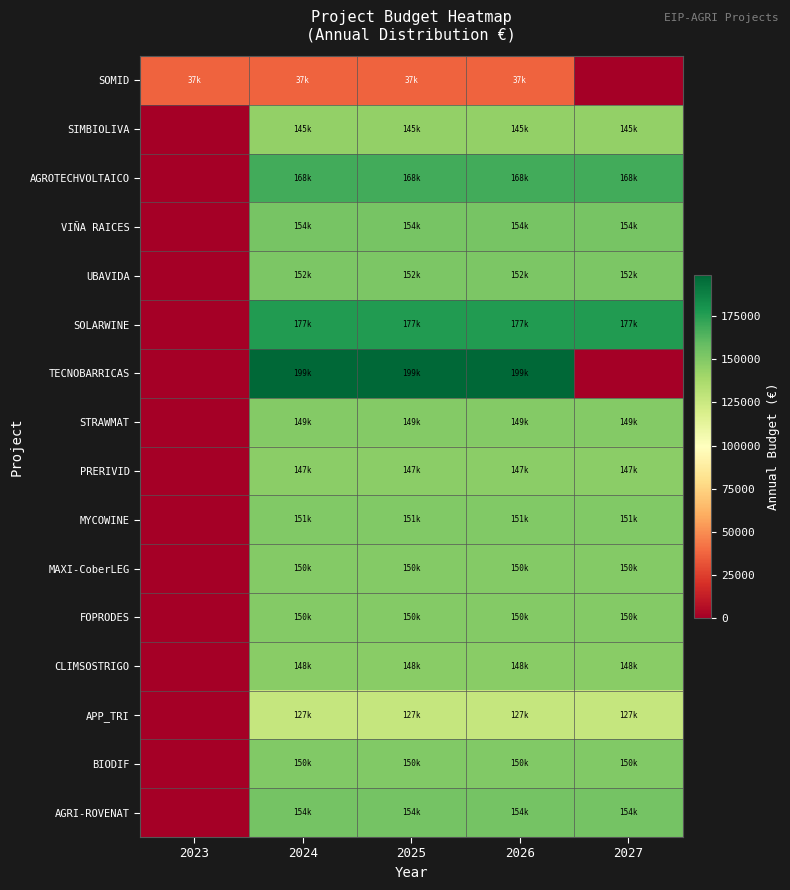

Reading right to left, transcribe all the data shown in this chart.

SOMID: 2027=0.0	2026=37133.5	2025=37133.5	2024=37133.5	2023=37133.5
SIMBIOLIVA: 2027=144788.0	2026=144788.0	2025=144788.0	2024=144788.0	2023=0.0
AGROTECHVOLTAICO: 2027=168201.8	2026=168201.8	2025=168201.8	2024=168201.8	2023=0.0
VIÑA RAICES: 2027=153726.8	2026=153726.8	2025=153726.8	2024=153726.8	2023=0.0
UBAVIDA: 2027=151835.5	2026=151835.5	2025=151835.5	2024=151835.5	2023=0.0
SOLARWINE: 2027=176674.2	2026=176674.2	2025=176674.2	2024=176674.2	2023=0.0
TECNOBARRICAS: 2027=0.0	2026=198794.7	2025=198794.7	2024=198794.7	2023=0.0
STRAWMAT: 2027=149330.0	2026=149330.0	2025=149330.0	2024=149330.0	2023=0.0
PRERIVID: 2027=147432.8	2026=147432.8	2025=147432.8	2024=147432.8	2023=0.0
MYCOWINE: 2027=150573.8	2026=150573.8	2025=150573.8	2024=150573.8	2023=0.0
MAXI-CoberLEG: 2027=149652.2	2026=149652.2	2025=149652.2	2024=149652.2	2023=0.0
FOPRODES: 2027=149802.8	2026=149802.8	2025=149802.8	2024=149802.8	2023=0.0
CLIMSOSTRIGO: 2027=147678.0	2026=147678.0	2025=147678.0	2024=147678.0	2023=0.0
APP_TRI: 2027=126813.8	2026=126813.8	2025=126813.8	2024=126813.8	2023=0.0
BIODIF: 2027=149981.8	2026=149981.8	2025=149981.8	2024=149981.8	2023=0.0
AGRI-ROVENAT: 2027=153843.8	2026=153843.8	2025=153843.8	2024=153843.8	2023=0.0